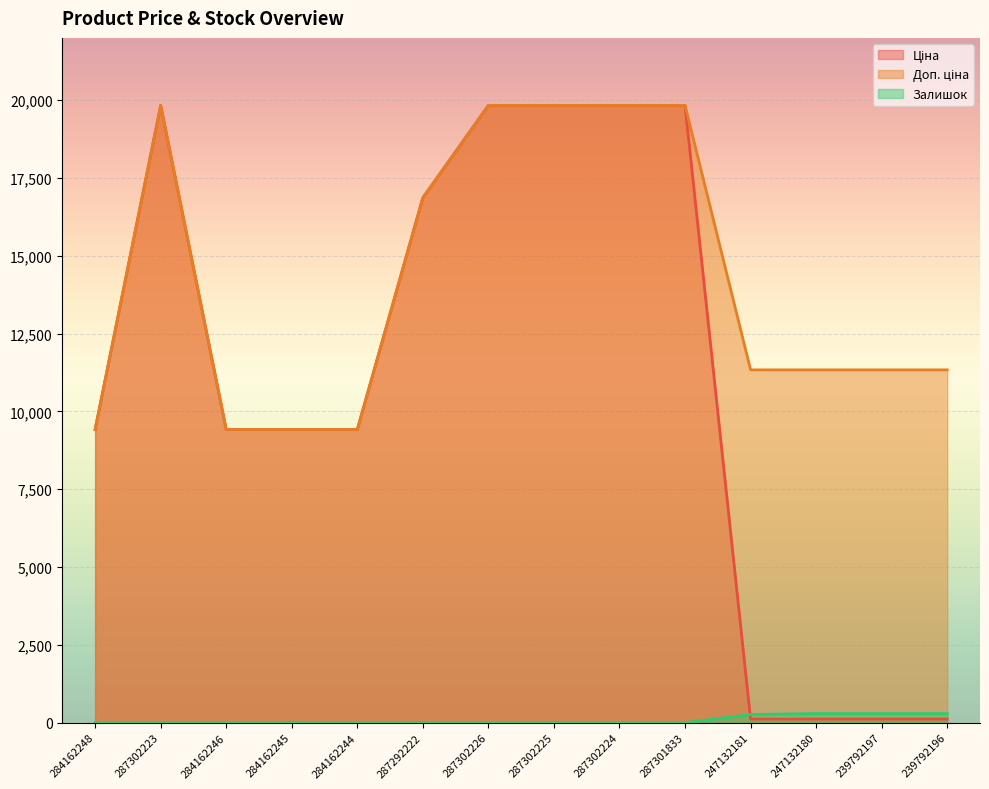

Reading right to left, extract all data points from this chart.

Ціна: 239792196=113.3	239792197=113.3	247132180=113.3	247132181=113.3	287301833=19831.1	287302224=19831.1	287302225=19831.1	287302226=19831.1	287292222=16863.2	284162244=9416.9	284162245=9416.9	284162246=9416.9	287302223=19831.1	284162248=9416.9
Доп. ціна: 239792196=11334.0	239792197=11334.0	247132180=11334.0	247132181=11334.0	287301833=19831.1	287302224=19831.1	287302225=19831.1	287302226=19831.1	287292222=16863.2	284162244=9416.9	284162245=9416.9	284162246=9416.9	287302223=19831.1	284162248=9416.9
Залишок: 239792196=290.0	239792197=289.0	247132180=290.0	247132181=260.0	287301833=0.0	287302224=3.0	287302225=5.0	287302226=1.0	287292222=4.0	284162244=0.0	284162245=9.0	284162246=0.0	287302223=0.0	284162248=0.0